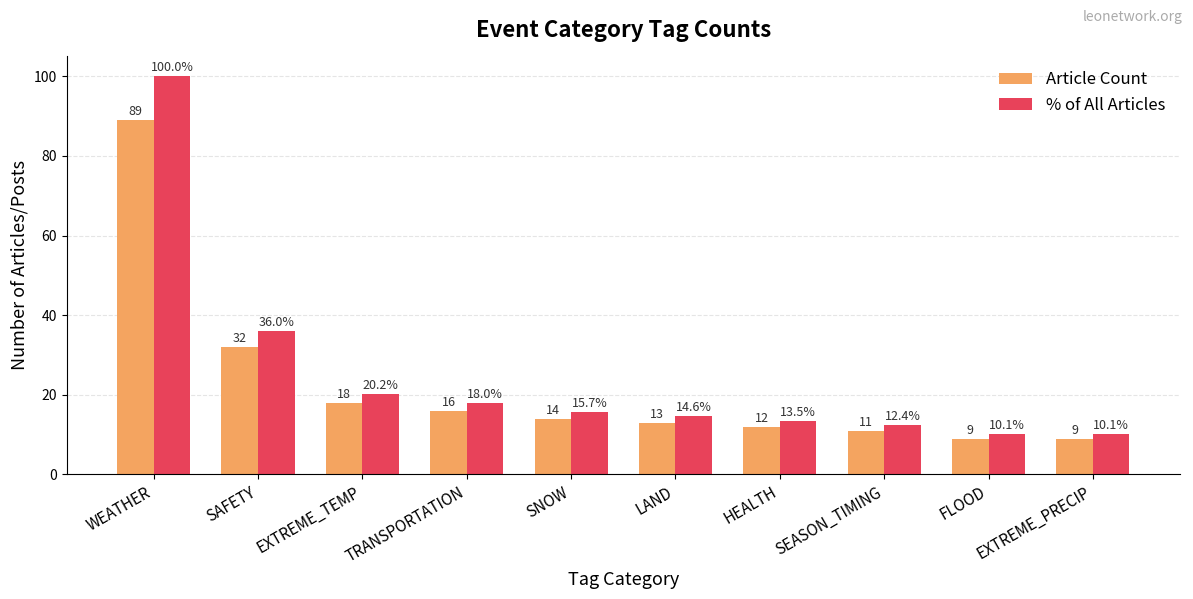

Where does the Article Count series first go above 14?

WEATHER